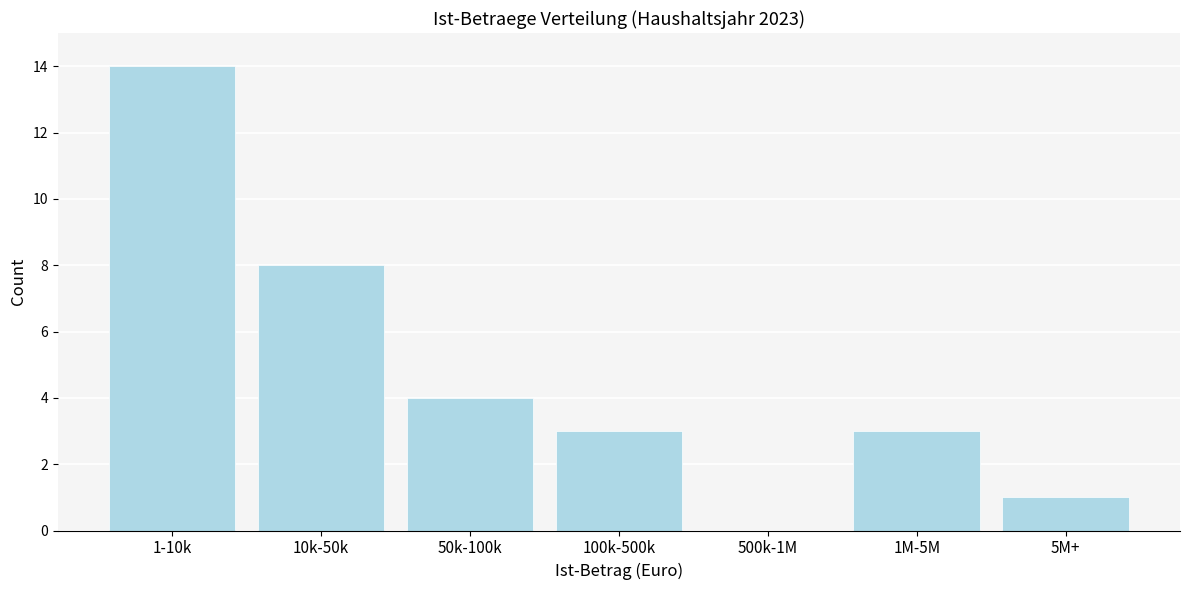

Reading left to right, extract all data points from this chart.

1-10k=14	10k-50k=8	50k-100k=4	100k-500k=3	500k-1M=0	1M-5M=3	5M+=1